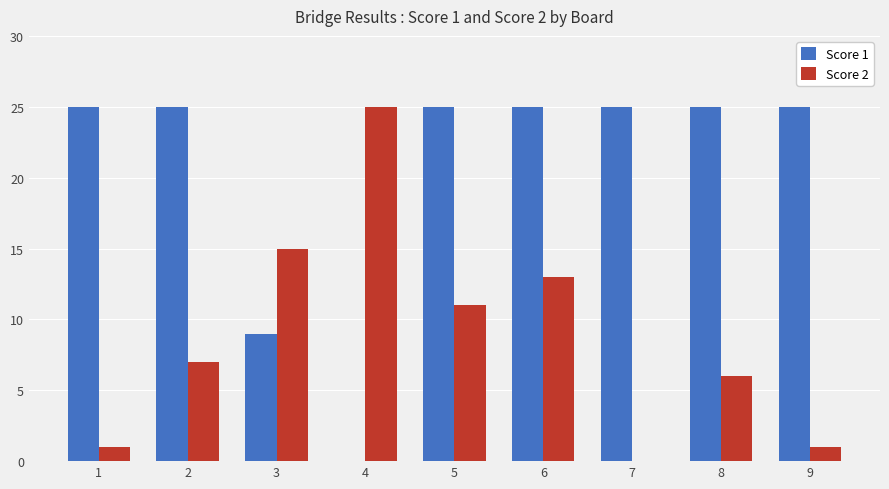

Which series has the largest total across all categories?

Score 1